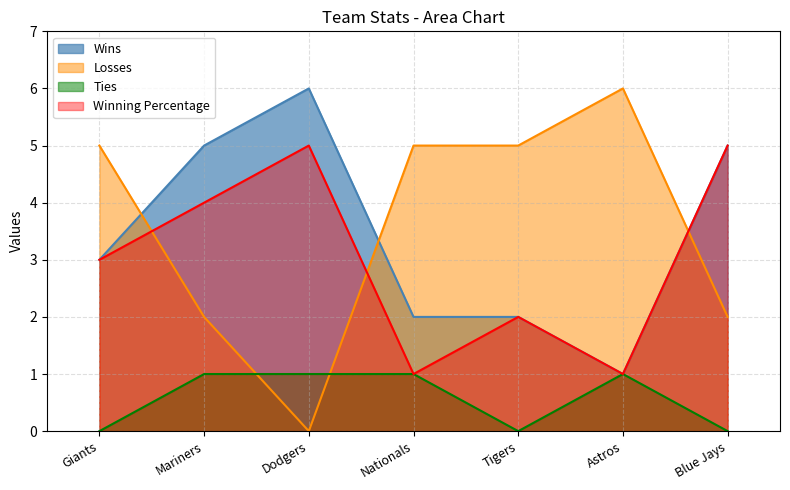

True or false: Ties and Winning Percentage intersect in this chart.

False